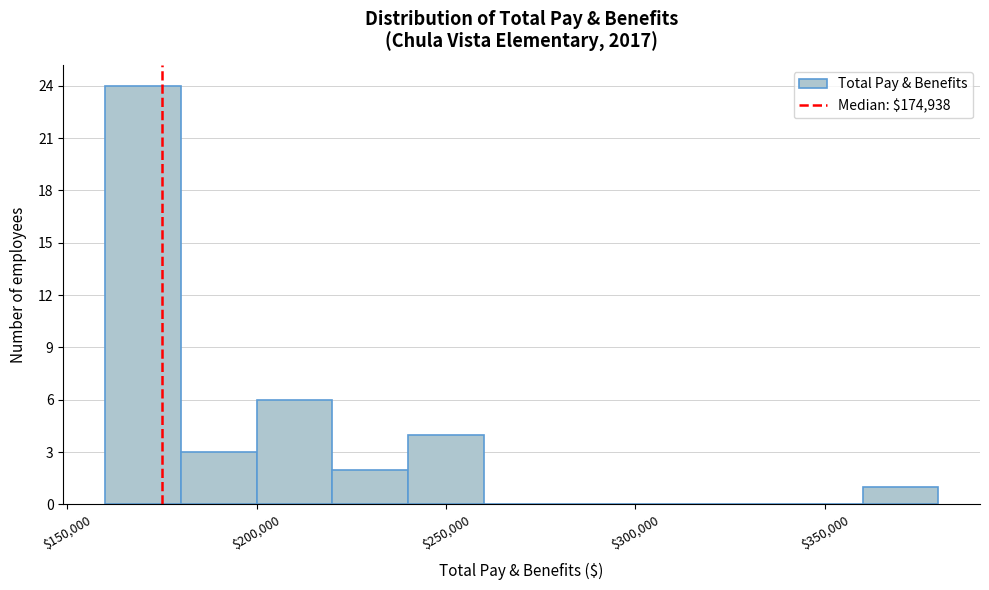

Over which range of the x-axis is the bar tallest?

160000 to 180000